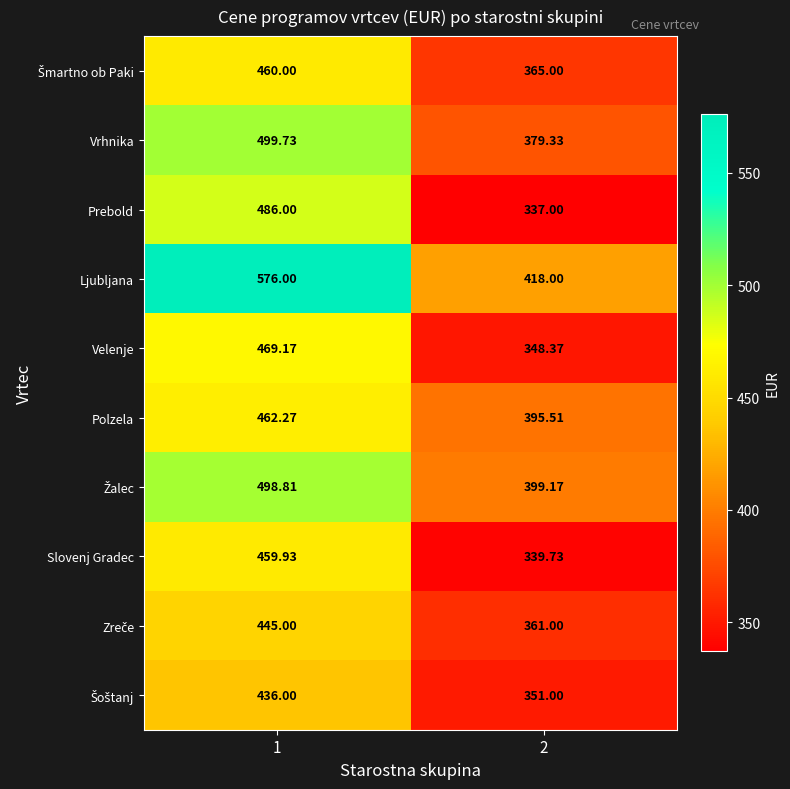

Which series has the largest total across all categories?

Ljubljana